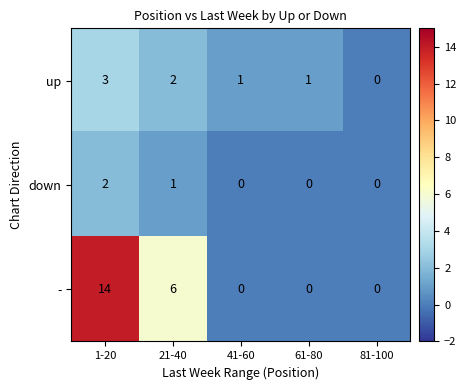

Rank the series at 1-20 from lowest to highest value.

down, up, -